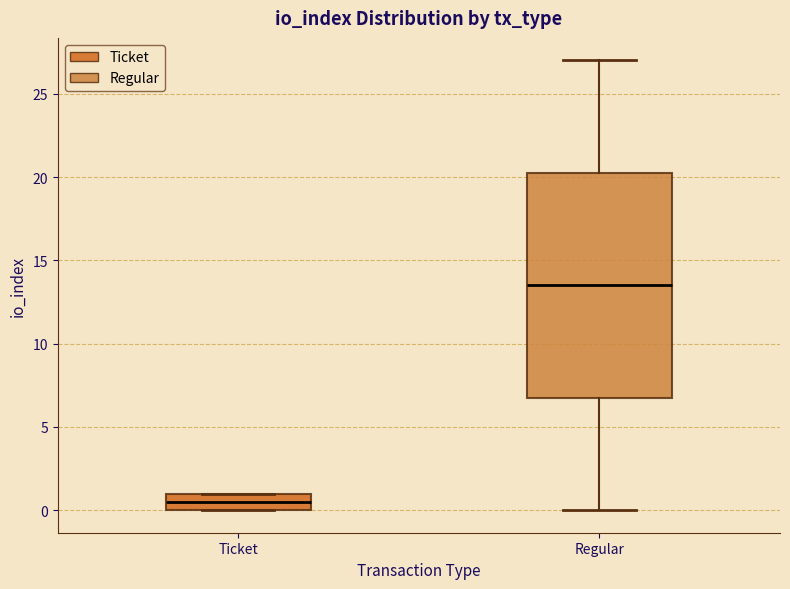

Which box's median line is the highest?

Regular